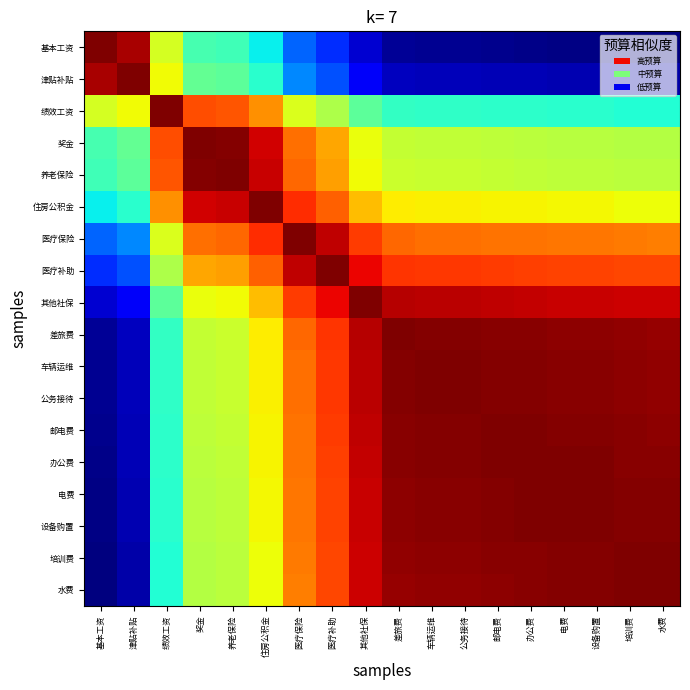

Reading right to left, transcribe all the data shown in this chart.

基本工资: 水费=0.0	培训费=0.0	设备购置=0.0	电费=0.0	办公费=0.0	邮电费=0.0	公务接待=0.0	车辆运维=0.0	差旅费=0.0	其他社保=0.1	医疗补助=0.2	医疗保险=0.2	住房公积金=0.4	养老保险=0.4	奖金=0.4	绩效工资=0.6	津贴补贴=1.0	基本工资=1.0
津贴补贴: 水费=0.0	培训费=0.0	设备购置=0.0	电费=0.0	办公费=0.0	邮电费=0.0	公务接待=0.1	车辆运维=0.1	差旅费=0.1	其他社保=0.1	医疗补助=0.2	医疗保险=0.3	住房公积金=0.4	养老保险=0.5	奖金=0.5	绩效工资=0.6	津贴补贴=1.0	基本工资=1.0
绩效工资: 水费=0.4	培训费=0.4	设备购置=0.4	电费=0.4	办公费=0.4	邮电费=0.4	公务接待=0.4	车辆运维=0.4	差旅费=0.4	其他社保=0.5	医疗补助=0.6	医疗保险=0.6	住房公积金=0.8	养老保险=0.8	奖金=0.8	绩效工资=1.0	津贴补贴=0.6	基本工资=0.6
奖金: 水费=0.6	培训费=0.6	设备购置=0.6	电费=0.6	办公费=0.6	邮电费=0.6	公务接待=0.6	车辆运维=0.6	差旅费=0.6	其他社保=0.6	医疗补助=0.7	医疗保险=0.8	住房公积金=0.9	养老保险=1.0	奖金=1.0	绩效工资=0.8	津贴补贴=0.5	基本工资=0.4
养老保险: 水费=0.6	培训费=0.6	设备购置=0.6	电费=0.6	办公费=0.6	邮电费=0.6	公务接待=0.6	车辆运维=0.6	差旅费=0.6	其他社保=0.6	医疗补助=0.7	医疗保险=0.8	住房公积金=0.9	养老保险=1.0	奖金=1.0	绩效工资=0.8	津贴补贴=0.5	基本工资=0.4
住房公积金: 水费=0.6	培训费=0.6	设备购置=0.6	电费=0.6	办公费=0.6	邮电费=0.7	公务接待=0.7	车辆运维=0.7	差旅费=0.7	其他社保=0.7	医疗补助=0.8	医疗保险=0.9	住房公积金=1.0	养老保险=0.9	奖金=0.9	绩效工资=0.8	津贴补贴=0.4	基本工资=0.4
医疗保险: 水费=0.8	培训费=0.8	设备购置=0.8	电费=0.8	办公费=0.8	邮电费=0.8	公务接待=0.8	车辆运维=0.8	差旅费=0.8	其他社保=0.8	医疗补助=0.9	医疗保险=1.0	住房公积金=0.9	养老保险=0.8	奖金=0.8	绩效工资=0.6	津贴补贴=0.3	基本工资=0.2
医疗补助: 水费=0.8	培训费=0.8	设备购置=0.8	电费=0.8	办公费=0.8	邮电费=0.8	公务接待=0.8	车辆运维=0.8	差旅费=0.9	其他社保=0.9	医疗补助=1.0	医疗保险=0.9	住房公积金=0.8	养老保险=0.7	奖金=0.7	绩效工资=0.6	津贴补贴=0.2	基本工资=0.2
其他社保: 水费=0.9	培训费=0.9	设备购置=0.9	电费=0.9	办公费=0.9	邮电费=0.9	公务接待=0.9	车辆运维=0.9	差旅费=1.0	其他社保=1.0	医疗补助=0.9	医疗保险=0.8	住房公积金=0.7	养老保险=0.6	奖金=0.6	绩效工资=0.5	津贴补贴=0.1	基本工资=0.1
差旅费: 水费=1.0	培训费=1.0	设备购置=1.0	电费=1.0	办公费=1.0	邮电费=1.0	公务接待=1.0	车辆运维=1.0	差旅费=1.0	其他社保=1.0	医疗补助=0.9	医疗保险=0.8	住房公积金=0.7	养老保险=0.6	奖金=0.6	绩效工资=0.4	津贴补贴=0.1	基本工资=0.0
车辆运维: 水费=1.0	培训费=1.0	设备购置=1.0	电费=1.0	办公费=1.0	邮电费=1.0	公务接待=1.0	车辆运维=1.0	差旅费=1.0	其他社保=0.9	医疗补助=0.8	医疗保险=0.8	住房公积金=0.7	养老保险=0.6	奖金=0.6	绩效工资=0.4	津贴补贴=0.1	基本工资=0.0
公务接待: 水费=1.0	培训费=1.0	设备购置=1.0	电费=1.0	办公费=1.0	邮电费=1.0	公务接待=1.0	车辆运维=1.0	差旅费=1.0	其他社保=0.9	医疗补助=0.8	医疗保险=0.8	住房公积金=0.7	养老保险=0.6	奖金=0.6	绩效工资=0.4	津贴补贴=0.1	基本工资=0.0
邮电费: 水费=1.0	培训费=1.0	设备购置=1.0	电费=1.0	办公费=1.0	邮电费=1.0	公务接待=1.0	车辆运维=1.0	差旅费=1.0	其他社保=0.9	医疗补助=0.8	医疗保险=0.8	住房公积金=0.7	养老保险=0.6	奖金=0.6	绩效工资=0.4	津贴补贴=0.0	基本工资=0.0
办公费: 水费=1.0	培训费=1.0	设备购置=1.0	电费=1.0	办公费=1.0	邮电费=1.0	公务接待=1.0	车辆运维=1.0	差旅费=1.0	其他社保=0.9	医疗补助=0.8	医疗保险=0.8	住房公积金=0.6	养老保险=0.6	奖金=0.6	绩效工资=0.4	津贴补贴=0.0	基本工资=0.0
电费: 水费=1.0	培训费=1.0	设备购置=1.0	电费=1.0	办公费=1.0	邮电费=1.0	公务接待=1.0	车辆运维=1.0	差旅费=1.0	其他社保=0.9	医疗补助=0.8	医疗保险=0.8	住房公积金=0.6	养老保险=0.6	奖金=0.6	绩效工资=0.4	津贴补贴=0.0	基本工资=0.0
设备购置: 水费=1.0	培训费=1.0	设备购置=1.0	电费=1.0	办公费=1.0	邮电费=1.0	公务接待=1.0	车辆运维=1.0	差旅费=1.0	其他社保=0.9	医疗补助=0.8	医疗保险=0.8	住房公积金=0.6	养老保险=0.6	奖金=0.6	绩效工资=0.4	津贴补贴=0.0	基本工资=0.0
培训费: 水费=1.0	培训费=1.0	设备购置=1.0	电费=1.0	办公费=1.0	邮电费=1.0	公务接待=1.0	车辆运维=1.0	差旅费=1.0	其他社保=0.9	医疗补助=0.8	医疗保险=0.8	住房公积金=0.6	养老保险=0.6	奖金=0.6	绩效工资=0.4	津贴补贴=0.0	基本工资=0.0
水费: 水费=1.0	培训费=1.0	设备购置=1.0	电费=1.0	办公费=1.0	邮电费=1.0	公务接待=1.0	车辆运维=1.0	差旅费=1.0	其他社保=0.9	医疗补助=0.8	医疗保险=0.8	住房公积金=0.6	养老保险=0.6	奖金=0.6	绩效工资=0.4	津贴补贴=0.0	基本工资=0.0